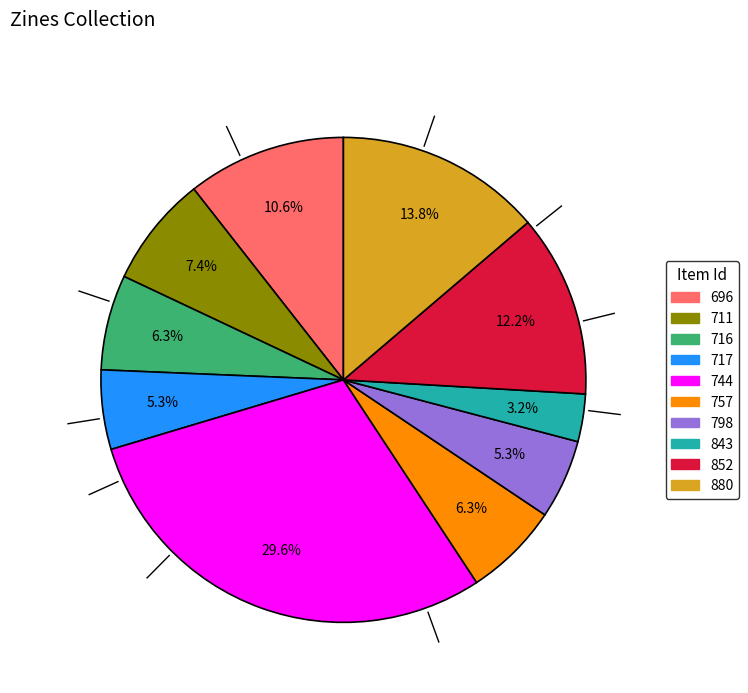

Approximately how many times larger is the value at 843 compared to 696?

0.3